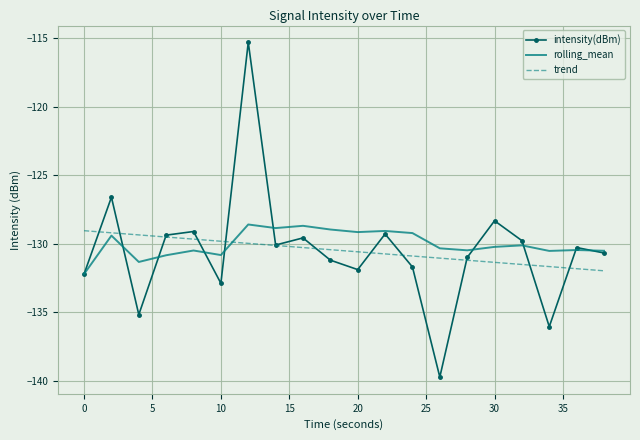

What is the minimum value shown in the chart?

-139.7